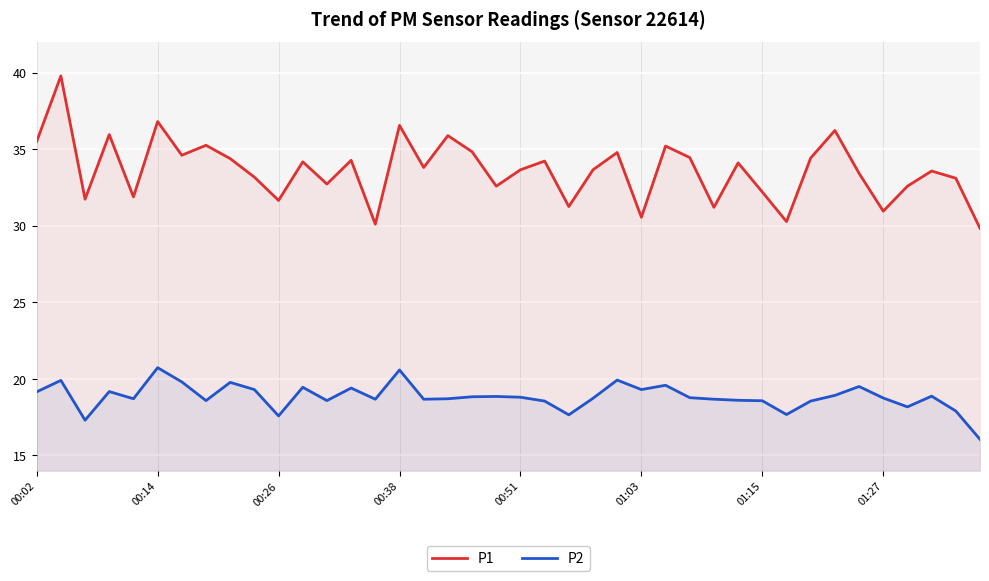

How many lines are shown in the chart?

2